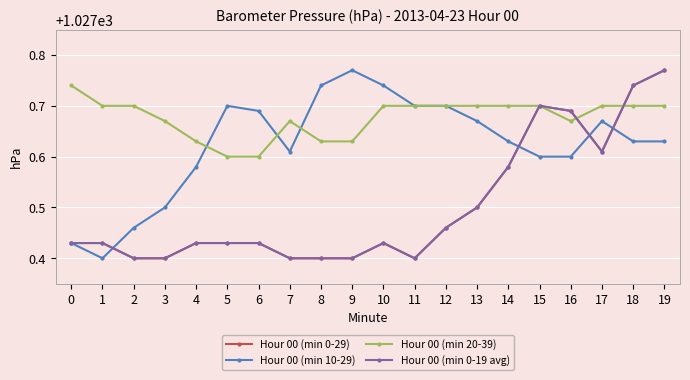

What is the sum of all Hour 00 (min 20-39) values?

20553.5